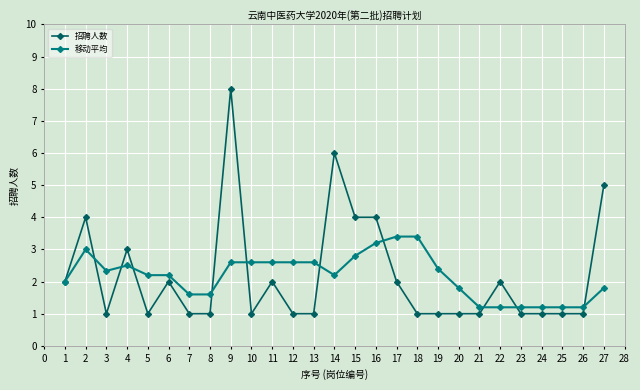

What is the difference between the maximum and minimum values in the 移动平均 series?

2.2